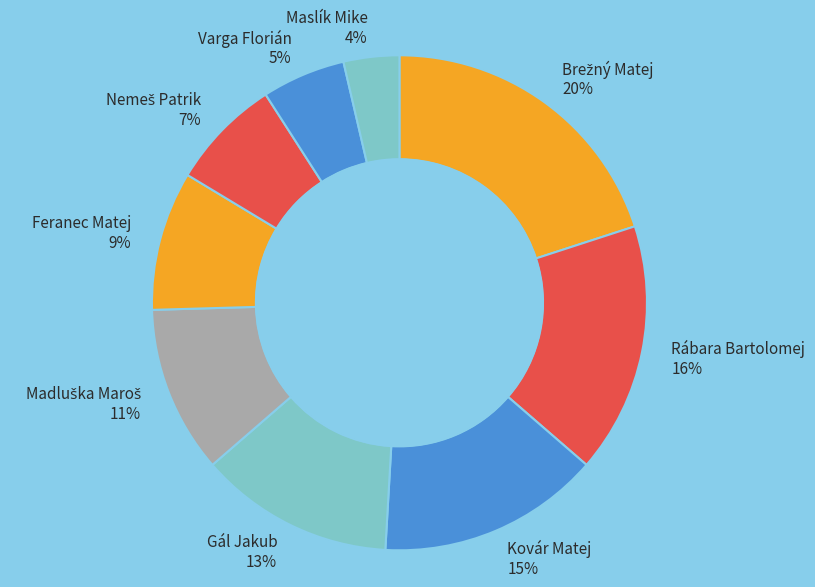

To the nearest percent, what is the combined percentage of Gál Jakub and Varga Florián?

18%